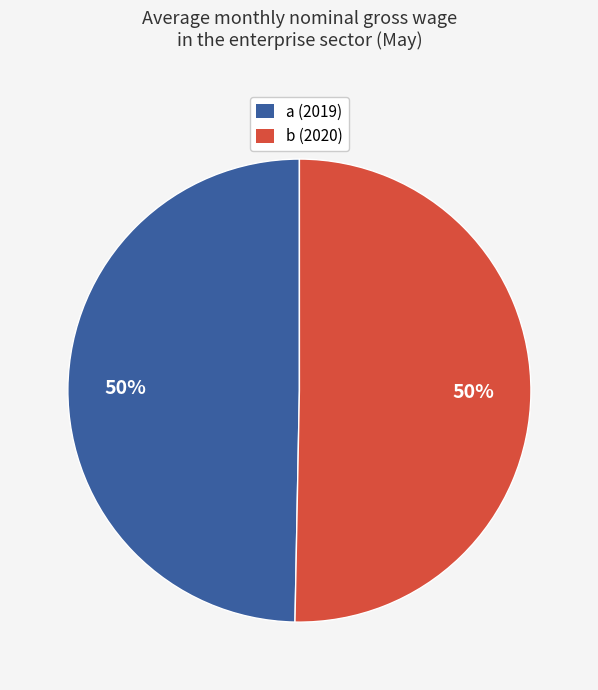

Do a (2019) and b (2020) together represent more than half of the pie?

Yes